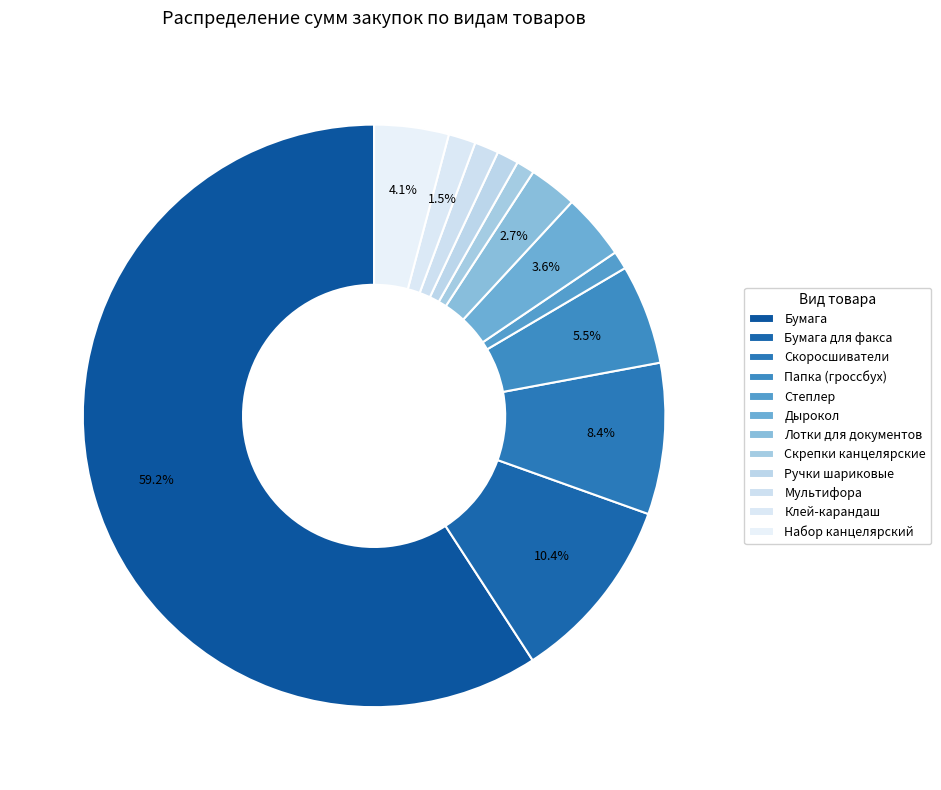

Is there a majority slice in this chart?

Yes